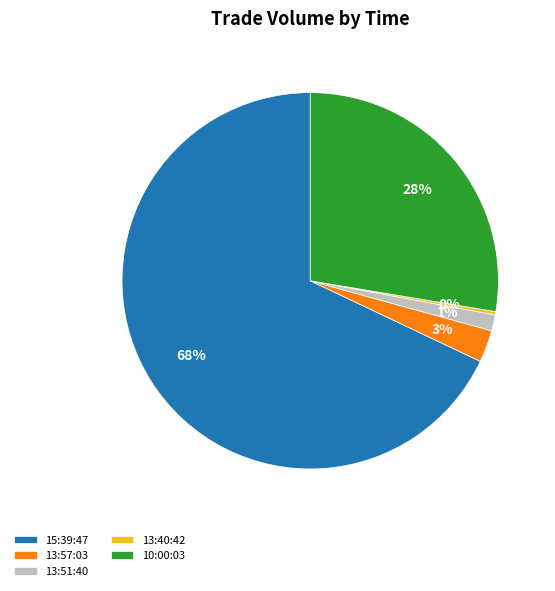

To the nearest percent, what is the combined percentage of 15:39:47 and 13:57:03?

71%